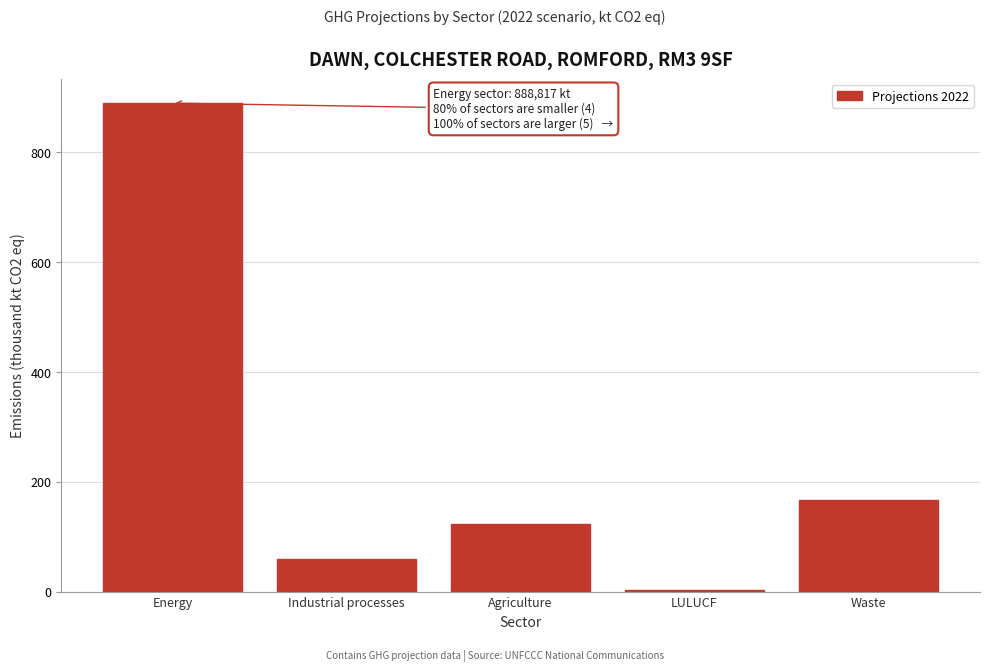

Reading right to left, list all the values displayed in this chart.

166.6	3.6	123.7	59.2	888.8